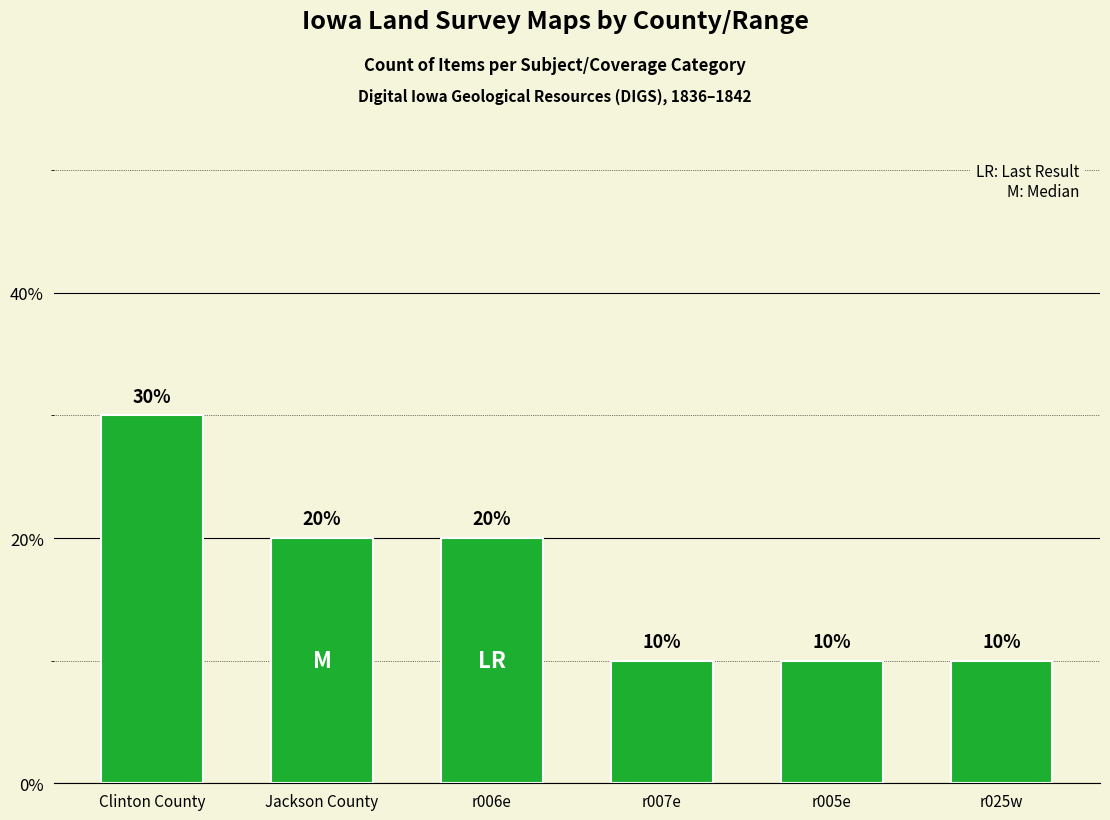

Read the value at r006e, to the nearest 5.

20